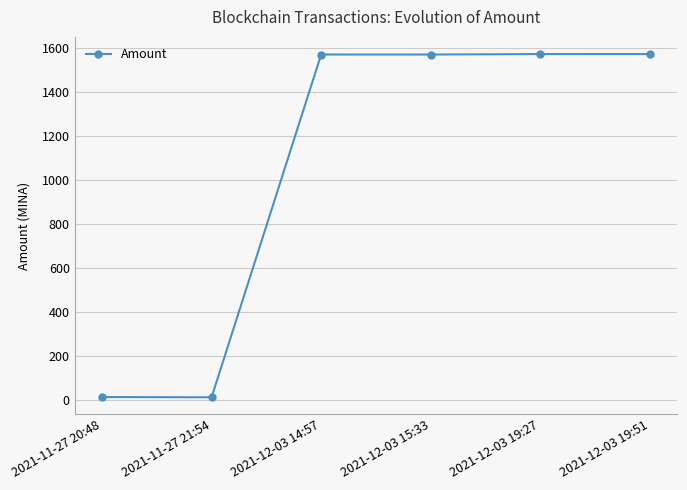

What is the value of the 4th point from the left?

1569.9